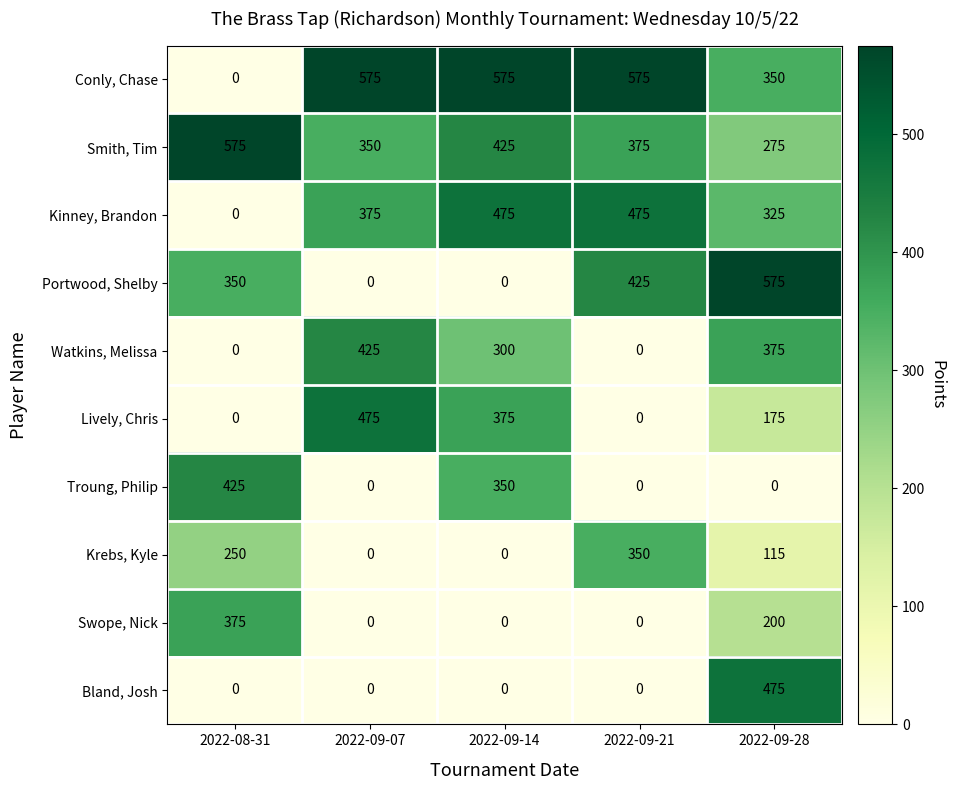

Which series has the largest total across all categories?

Conly, Chase